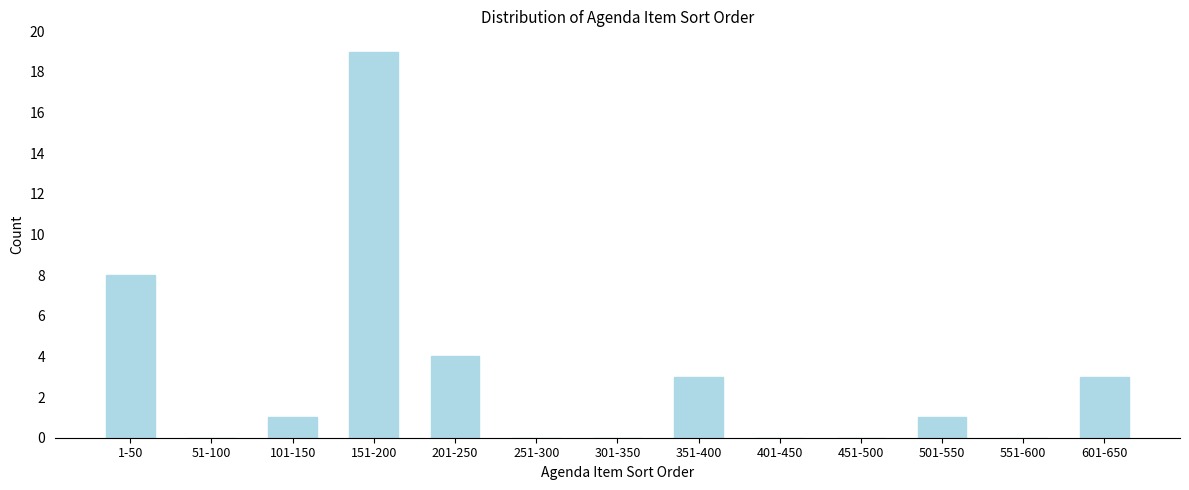

Reading right to left, extract all data points from this chart.

601-650=3	551-600=0	501-550=1	451-500=0	401-450=0	351-400=3	301-350=0	251-300=0	201-250=4	151-200=19	101-150=1	51-100=0	1-50=8